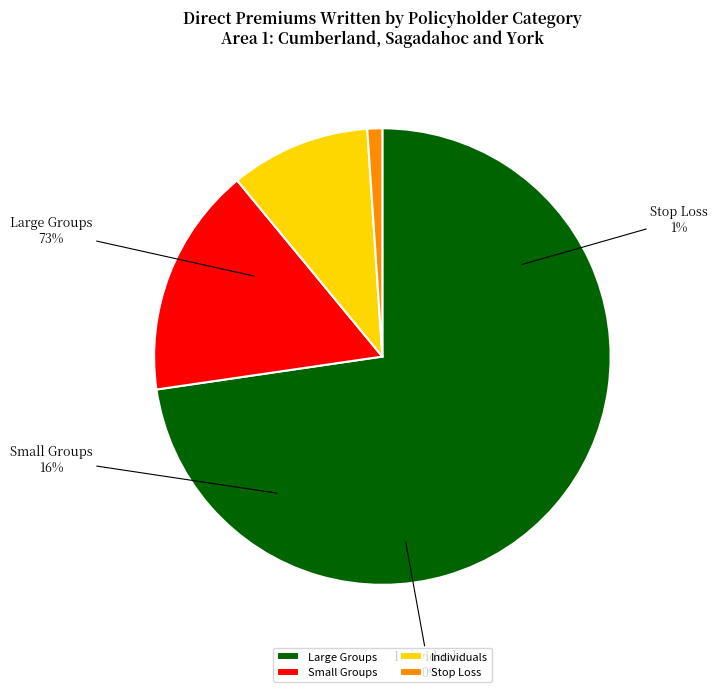

True or false: Stop Loss accounts for 1% of the total.

True